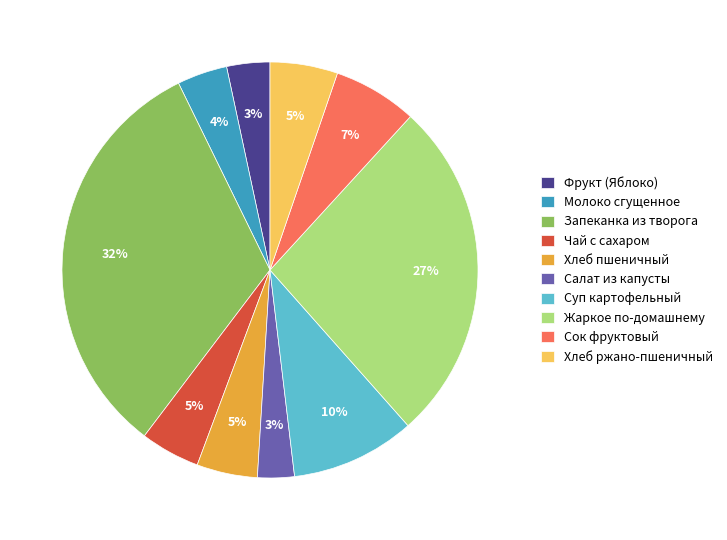

Do Салат из капусты and Молоко сгущенное together represent more than half of the pie?

No